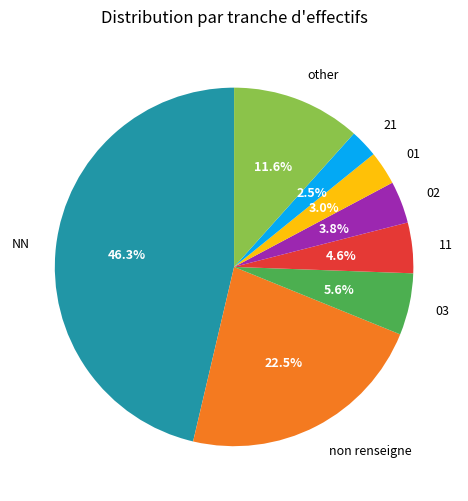

Does 03 represent more than half of the total?

No